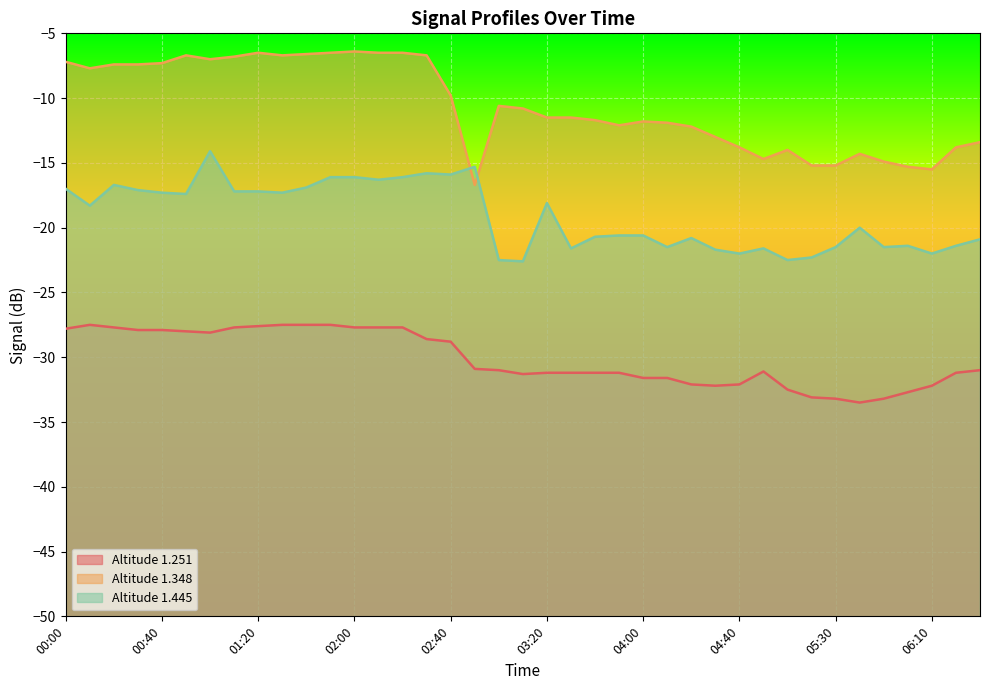

In Line 1.445, how many points are lower than both neighbors (excluding endpoints)?

12